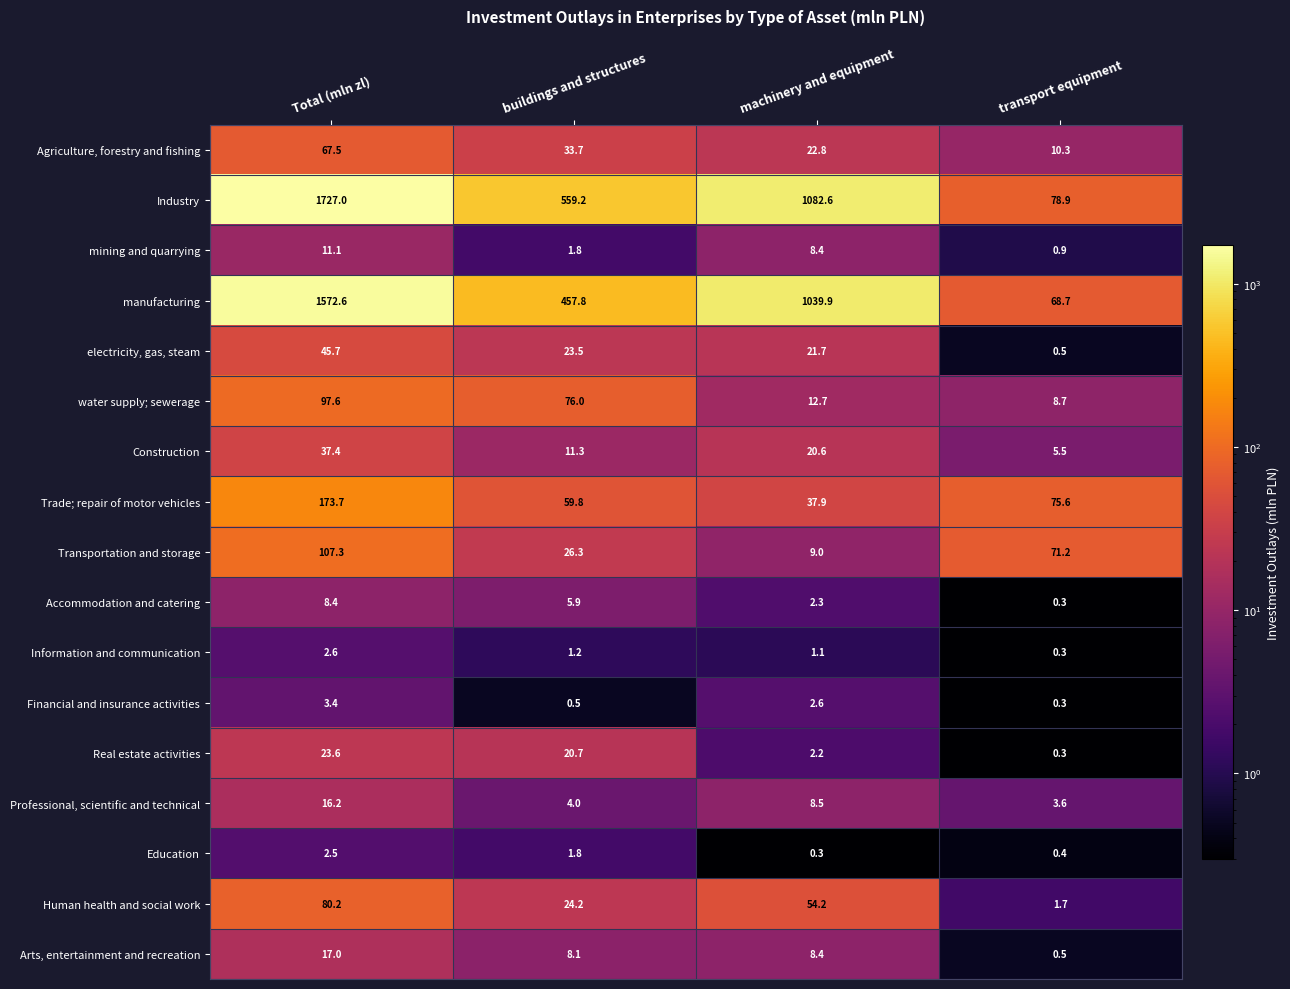

What is the maximum value shown in the chart?

1727.0